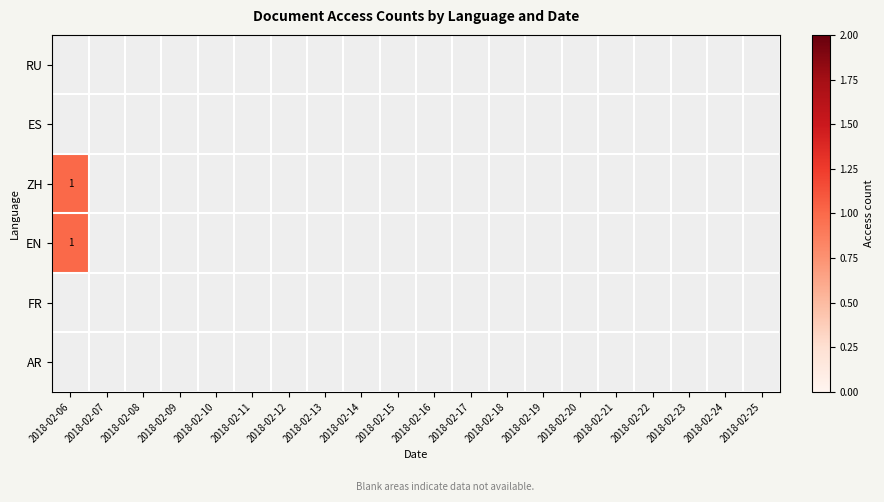

Which category has the lowest value in the EN series?

2018-02-06